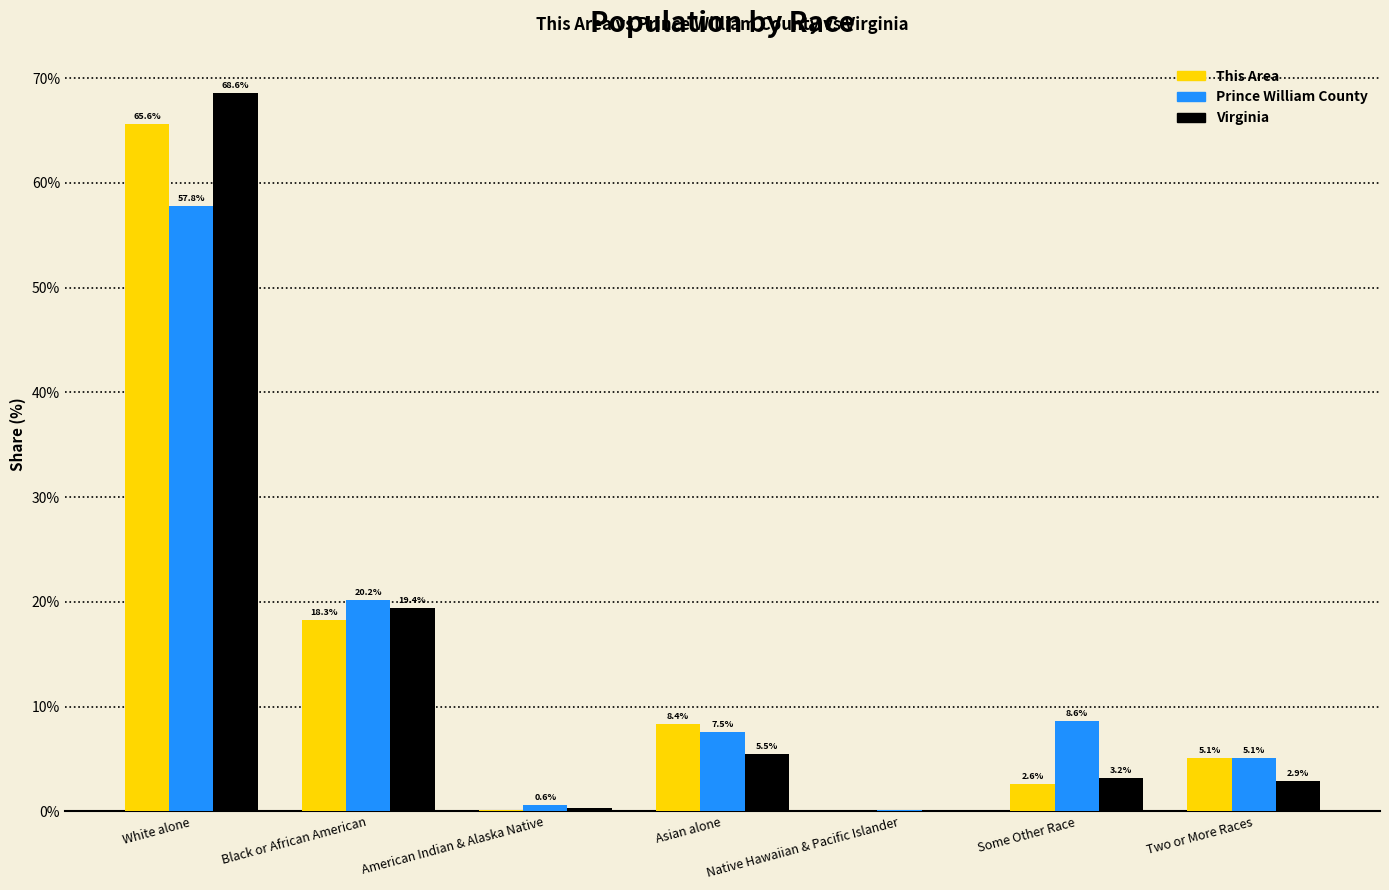

What are all the series names shown in the legend?

This Area, Prince William County, Virginia